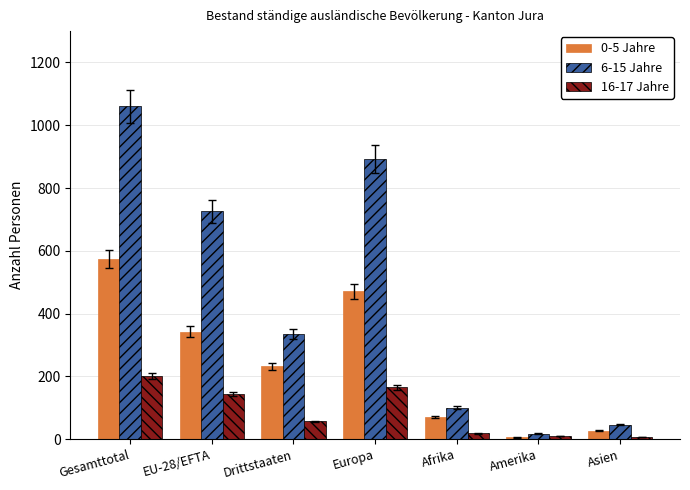

List the labels in order of 6-15 Jahre value, smallest first.

Amerika, Asien, Afrika, Drittstaaten, EU-28/EFTA, Europa, Gesamttotal